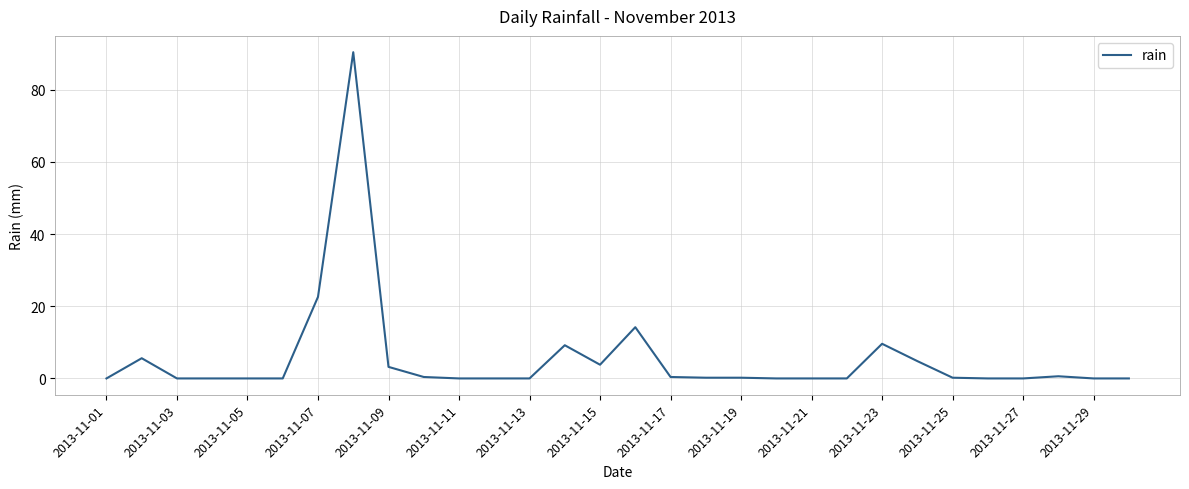

What is the greatest value displayed?

90.4